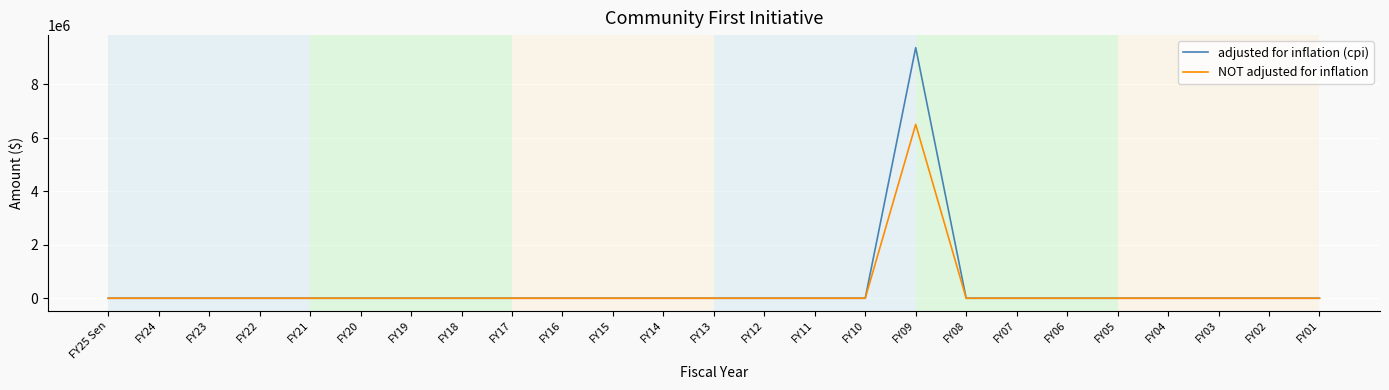

Rank the series by their maximum value, from highest to lowest.

adjusted for inflation (cpi), NOT adjusted for inflation